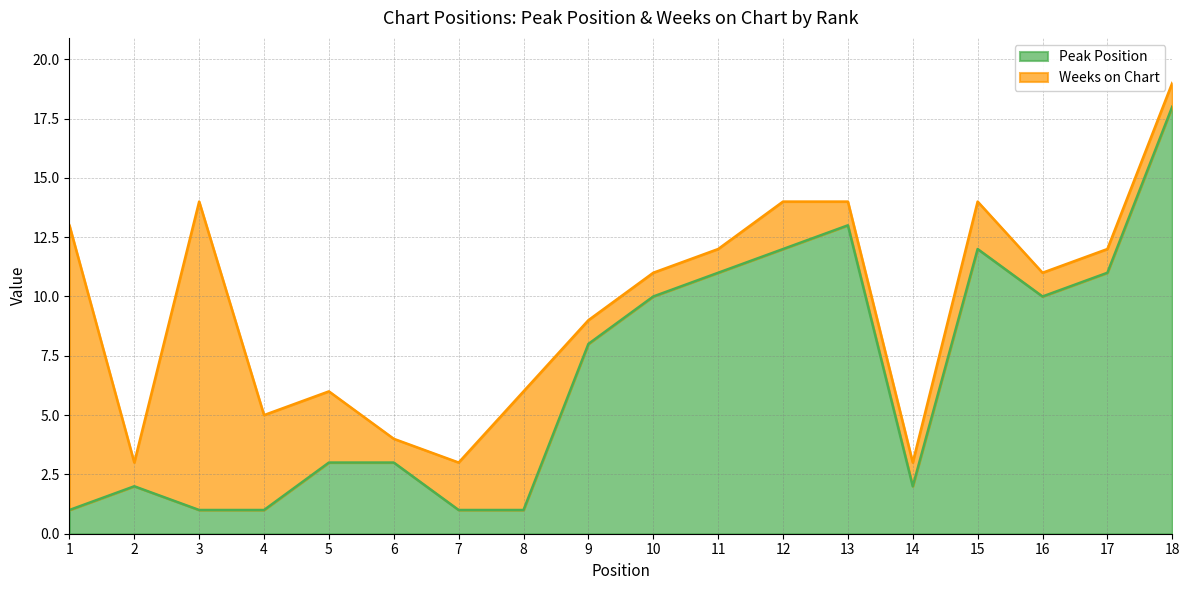

What is the average value?

7